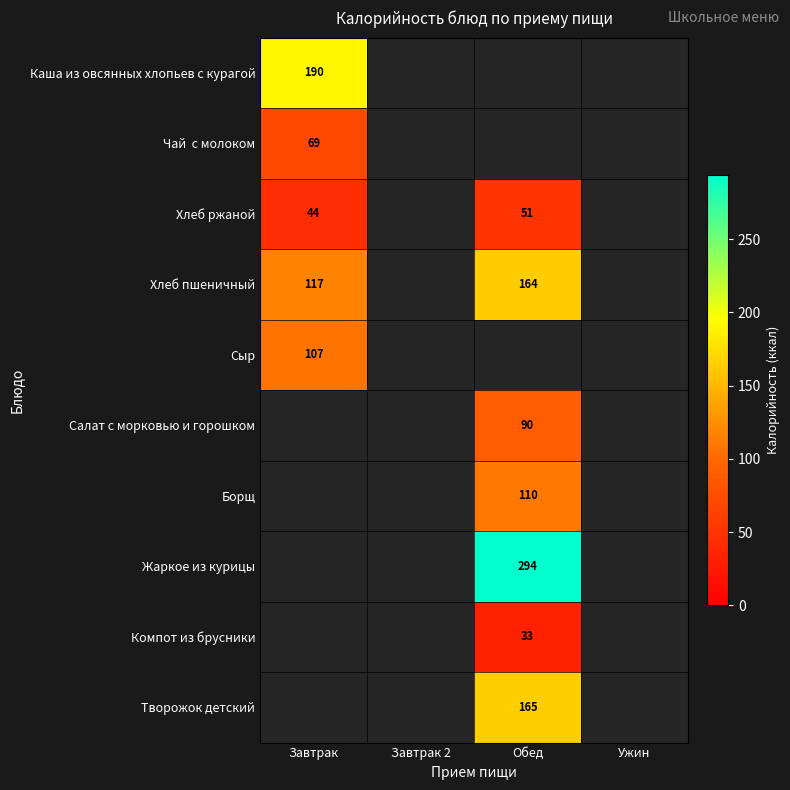

Which has a higher value, Обед or Завтрак?

Завтрак